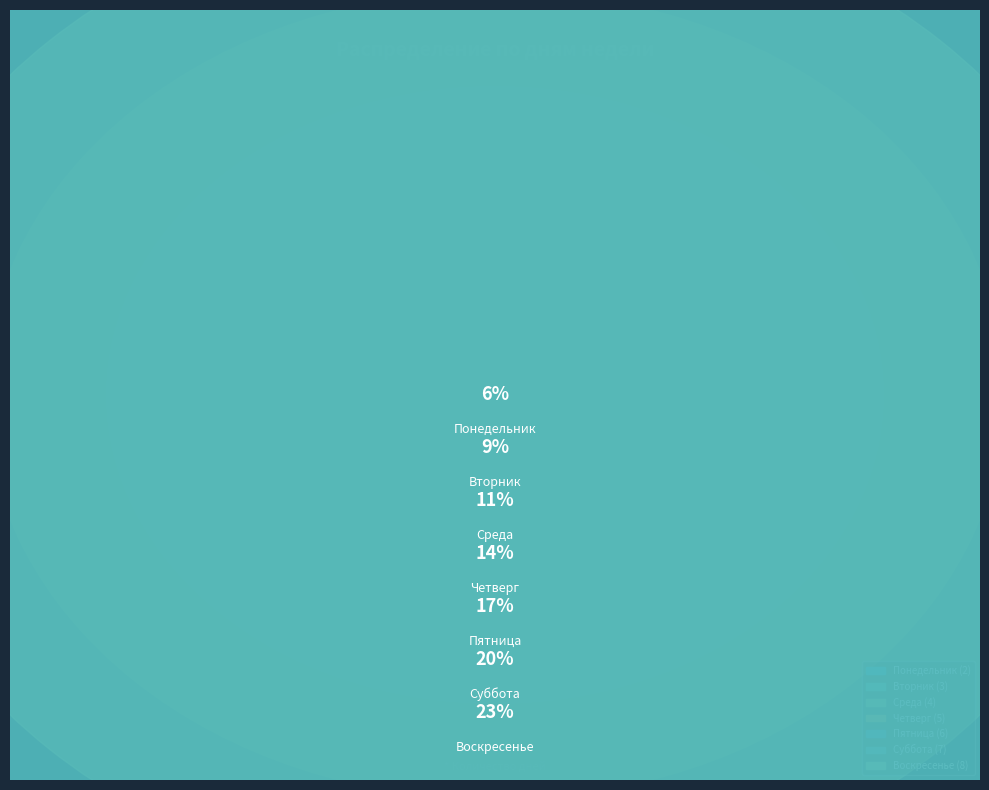

Count the number of slices in the pie.

7